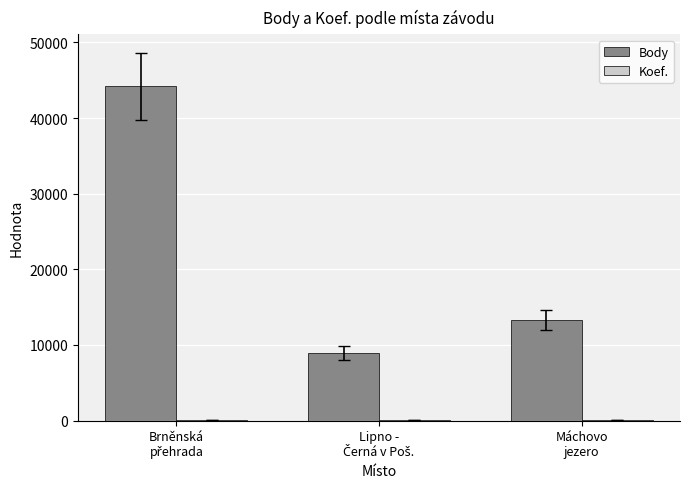

What is the greatest value displayed?

44208